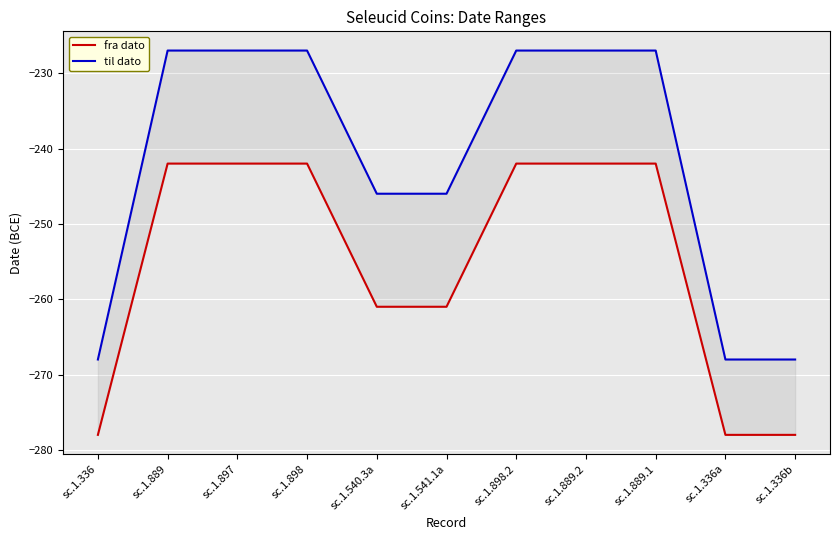

True or false: til dato has a value of -88 at sc.1.336.

False